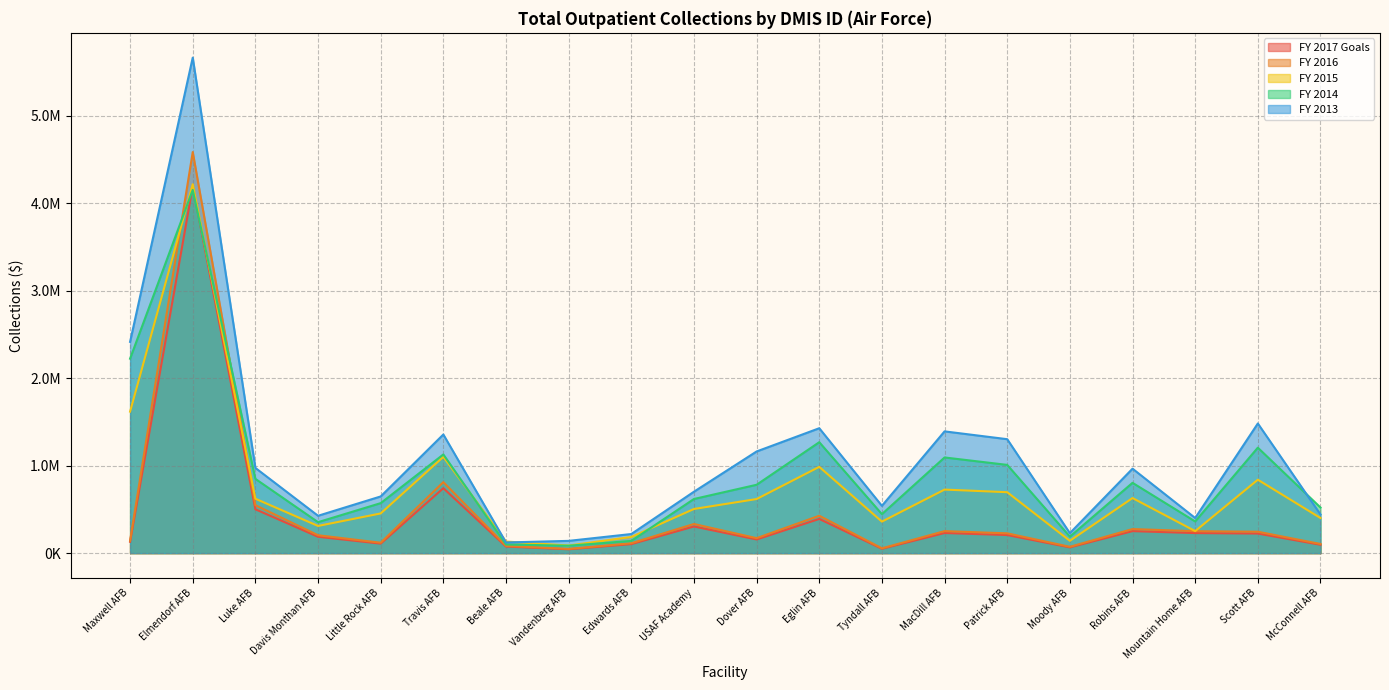

True or false: FY 2017 Goals has a value of 126553.7 at USAF Academy.

False